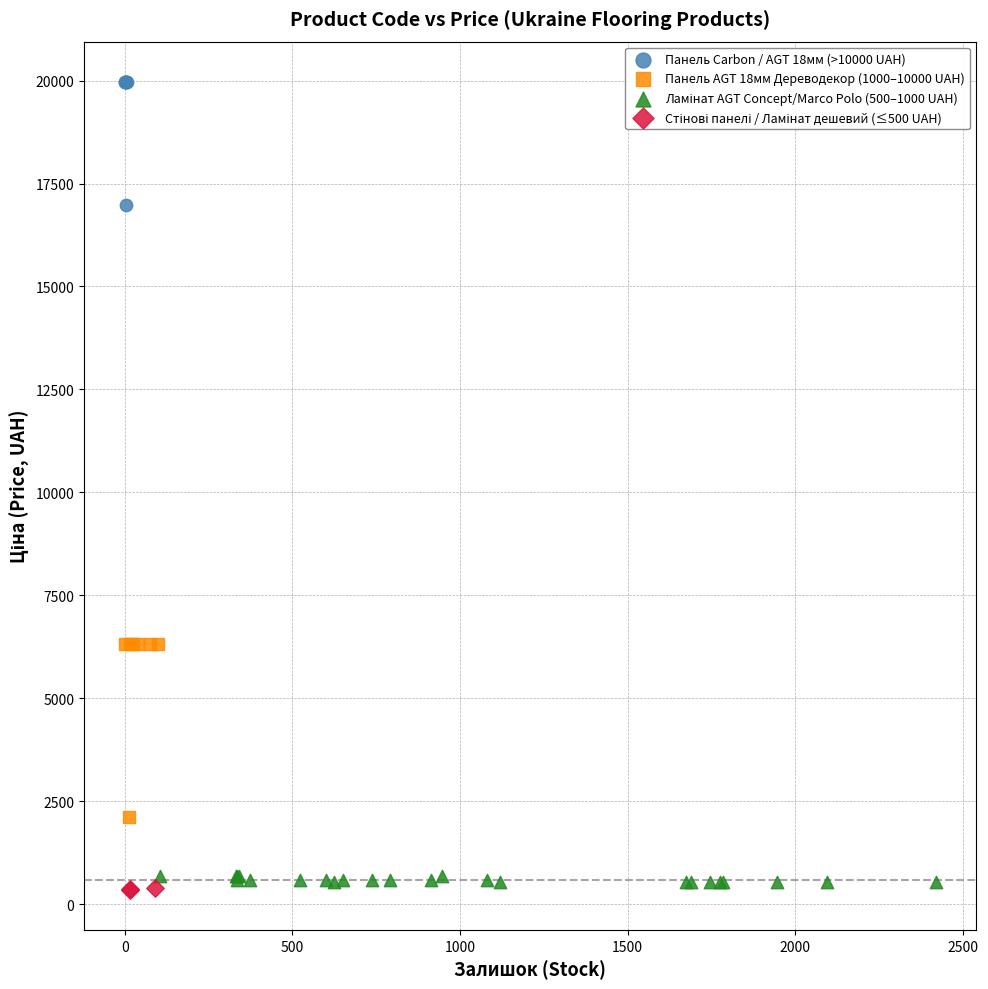

Which series reaches the maximum Y coordinate?

Панель Carbon / AGT 18мм (>10000 UAH)